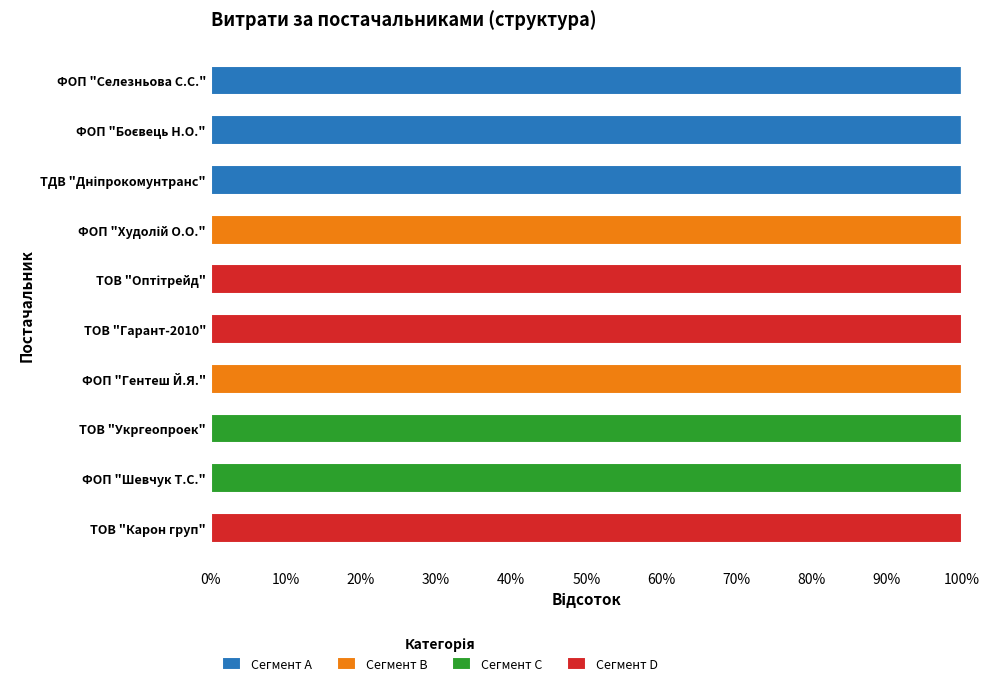

What is the total value across all series at ТОВ "Укргеопроек"?

100